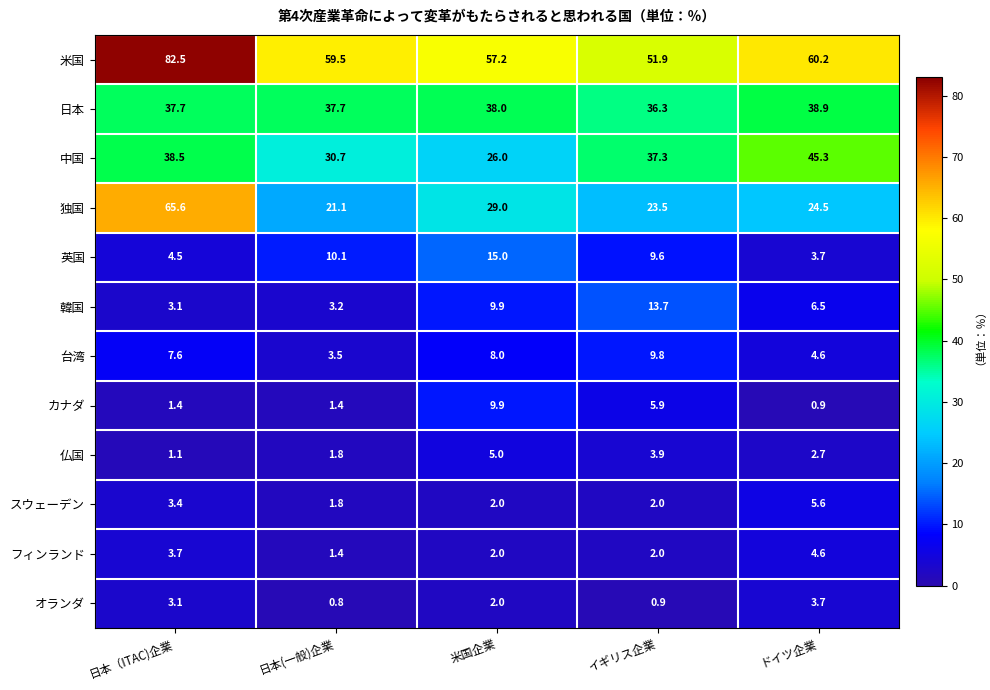

What is the sum of all 独国 values?

163.7